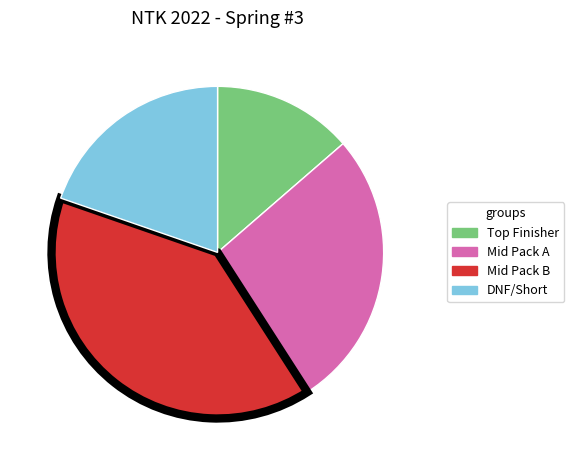

Count the number of slices in the pie.

4